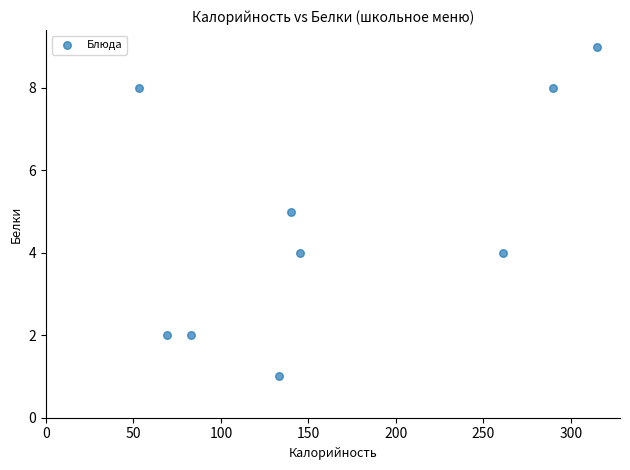

What is the average X value?

165